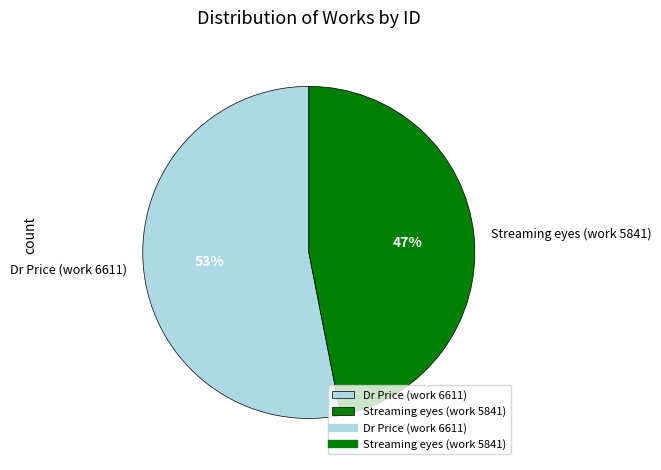

Do Dr Price (work 6611) and Streaming eyes (work 5841) together represent more than half of the pie?

Yes